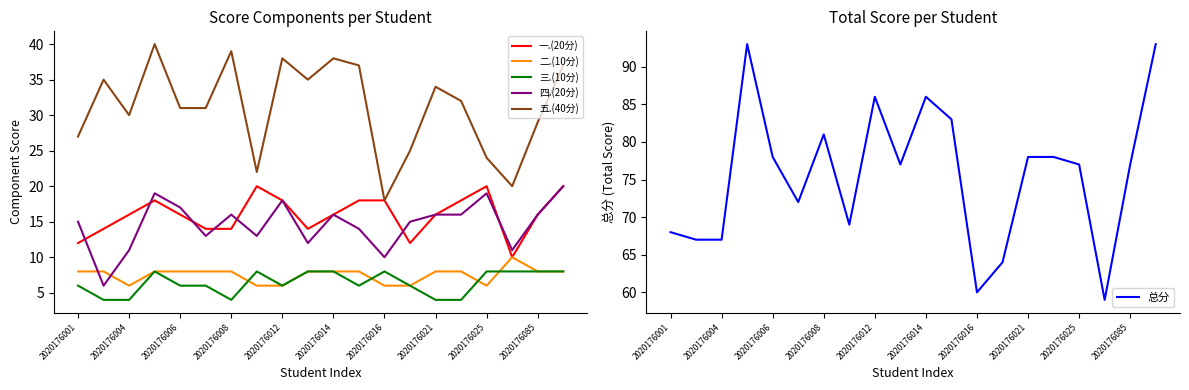

True or false: 二.(10分) and 四.(20分) cross at least once.

True